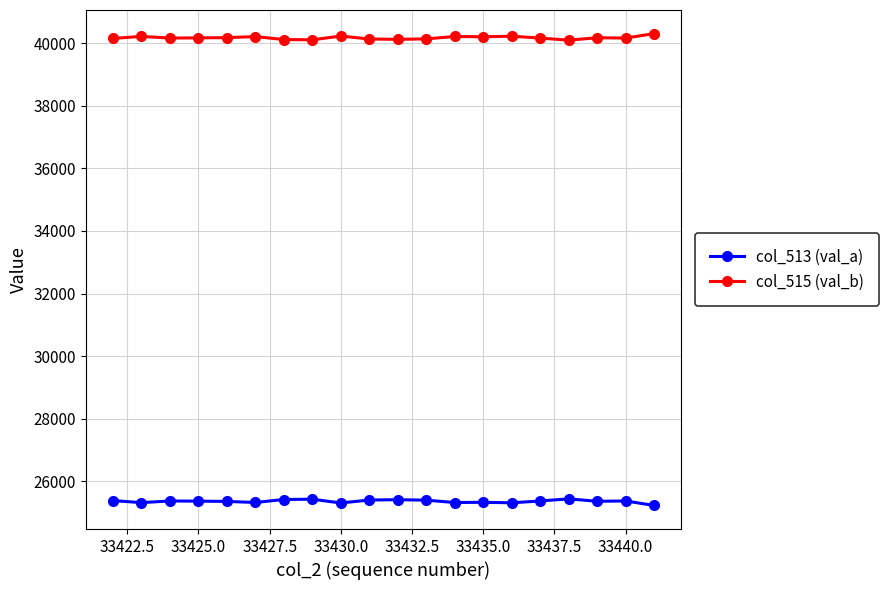

True or false: col_513 (val_a) and col_515 (val_b) intersect in this chart.

False